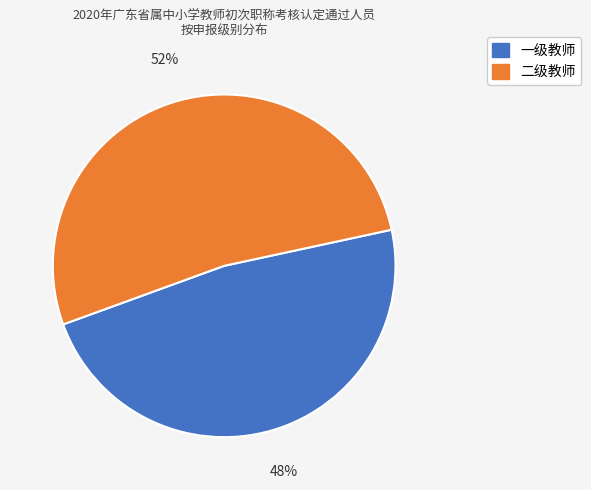

Do 一级教师 and 二级教师 together represent more than half of the pie?

Yes